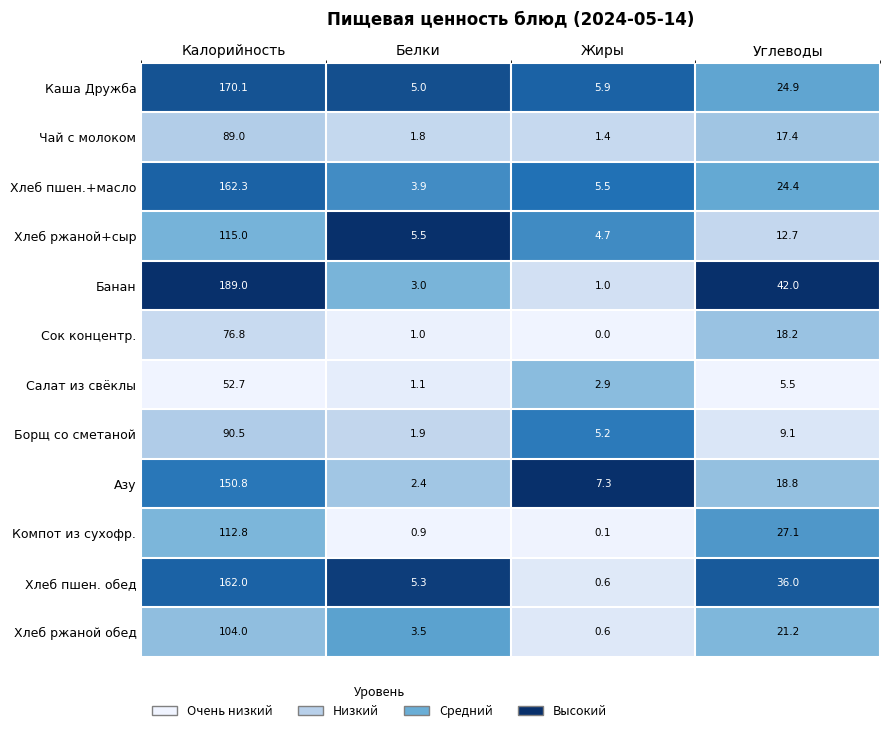

At which category does the chart reach its minimum across all series?

Жиры